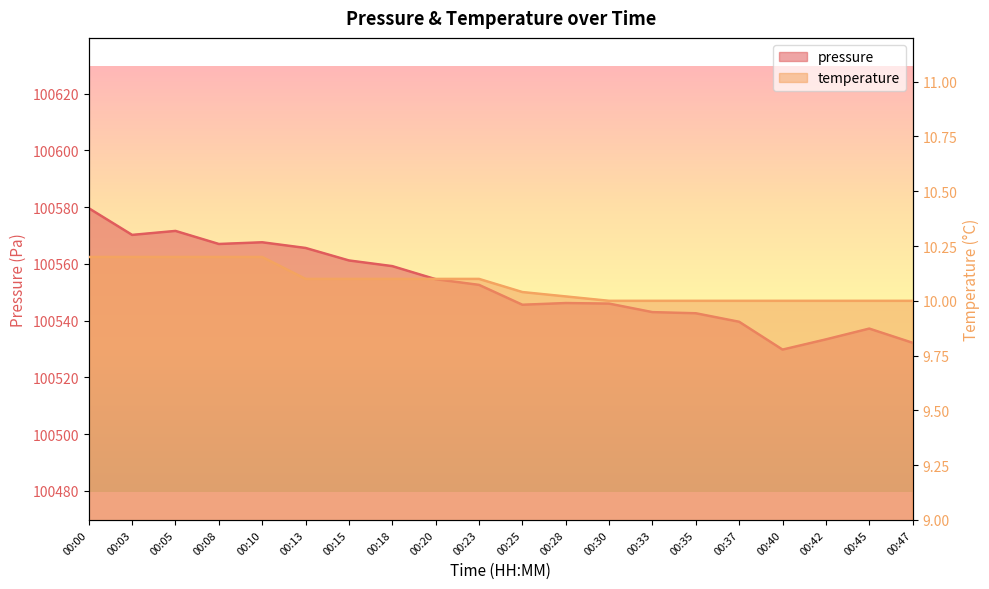

What is the value of the pressure point at the 11th from the left?

100545.6